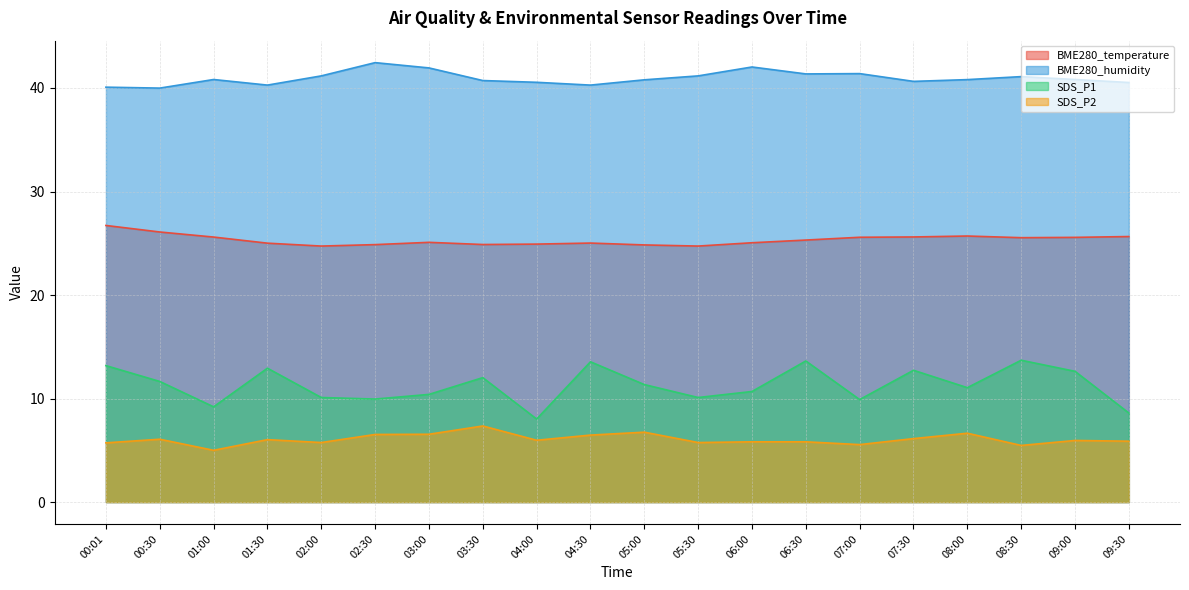

Which series has the widest spread of values?

SDS_P1